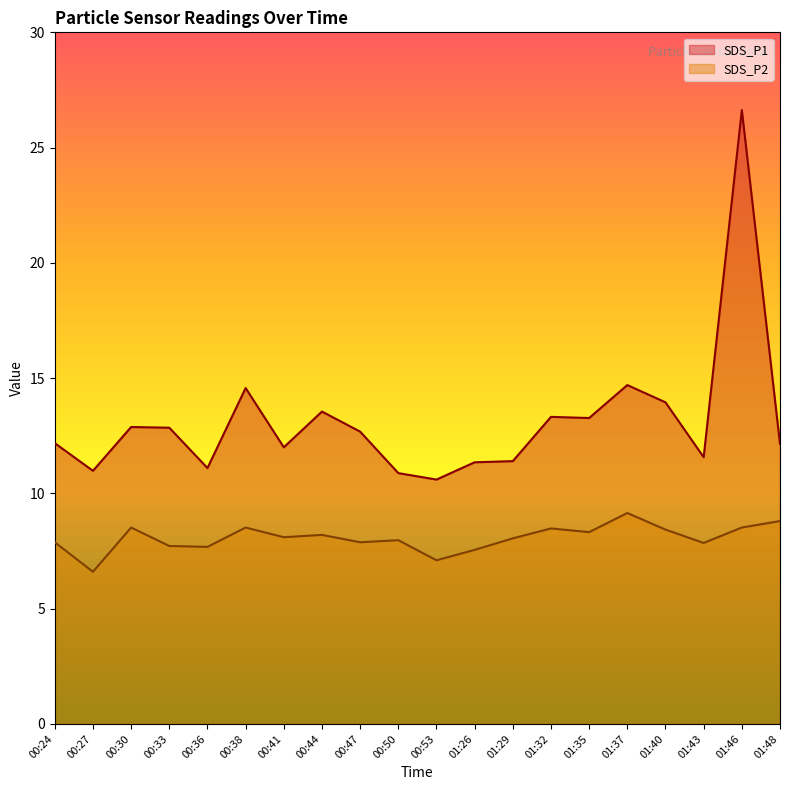

True or false: SDS_P1 and SDS_P2 cross at least once.

False